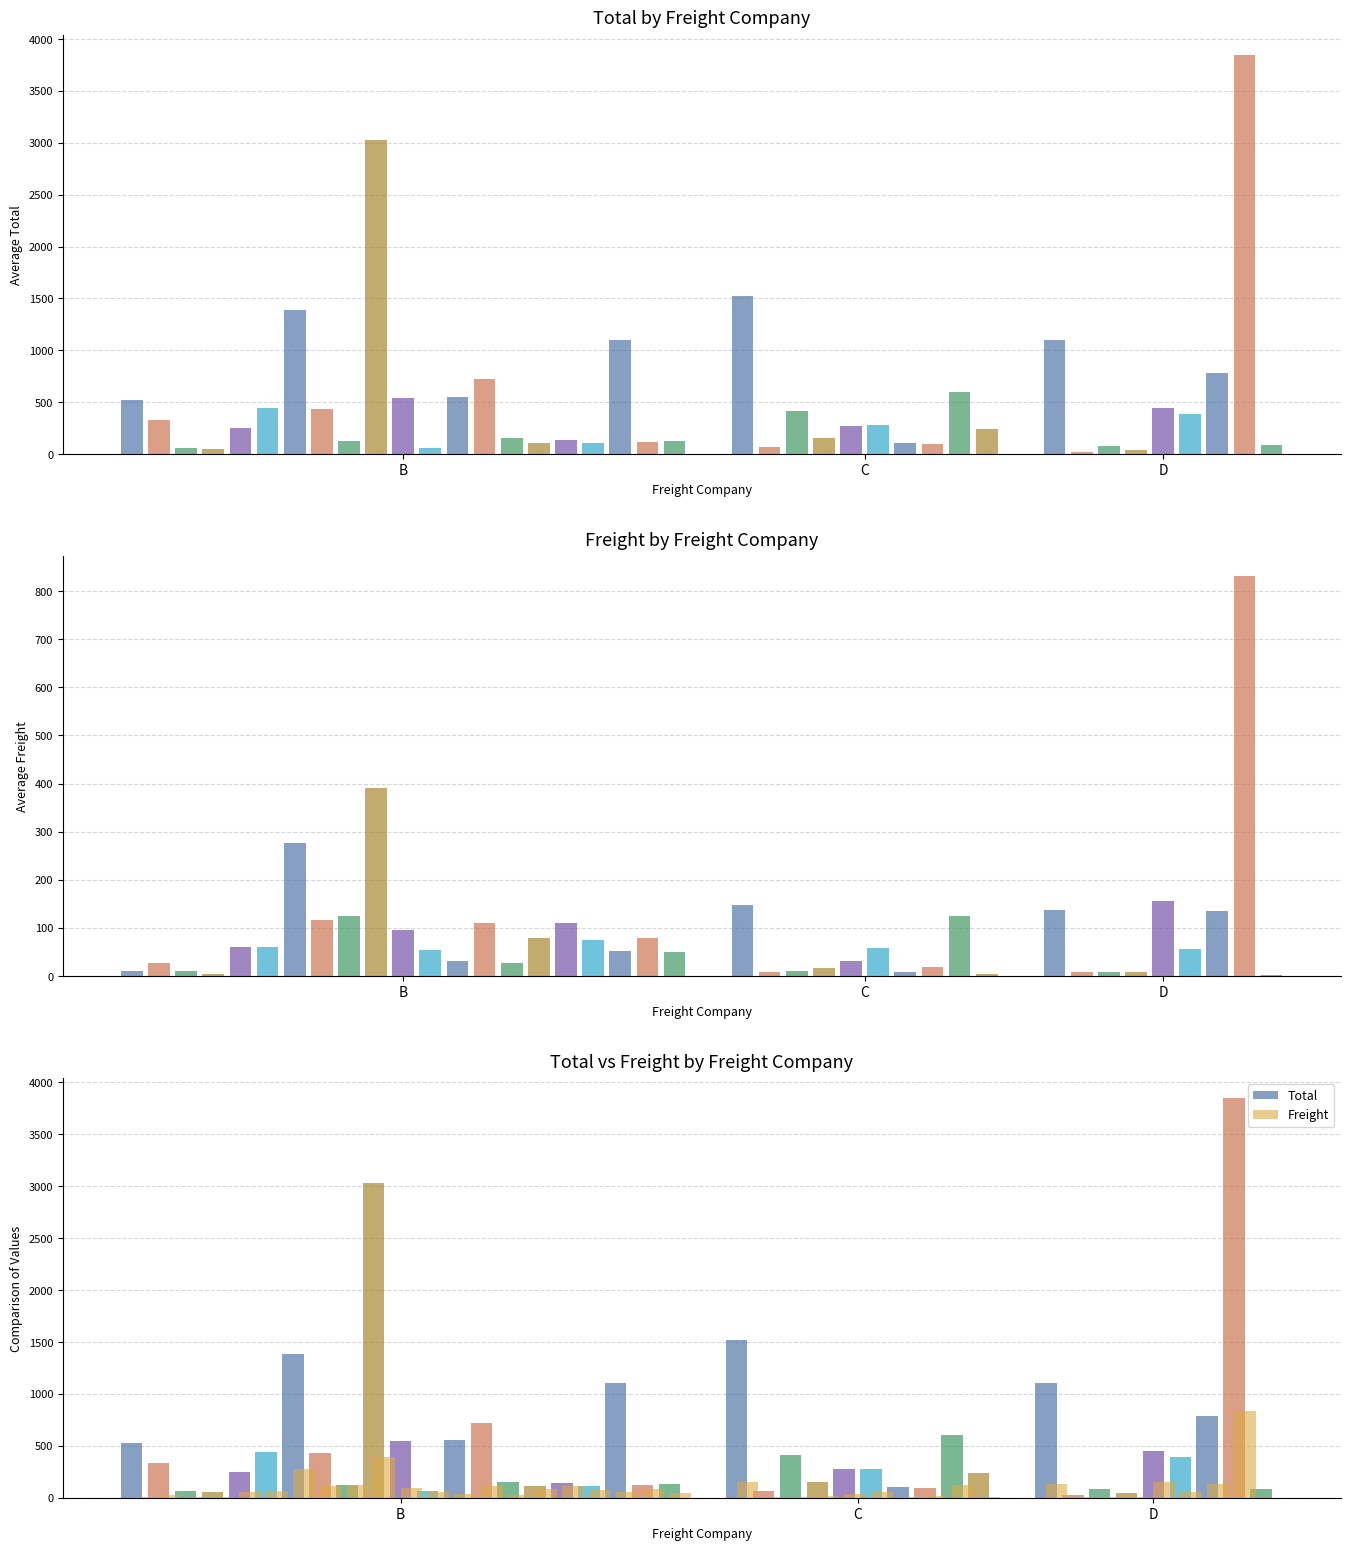

The value of Total at B is 181.2. True or false?

False